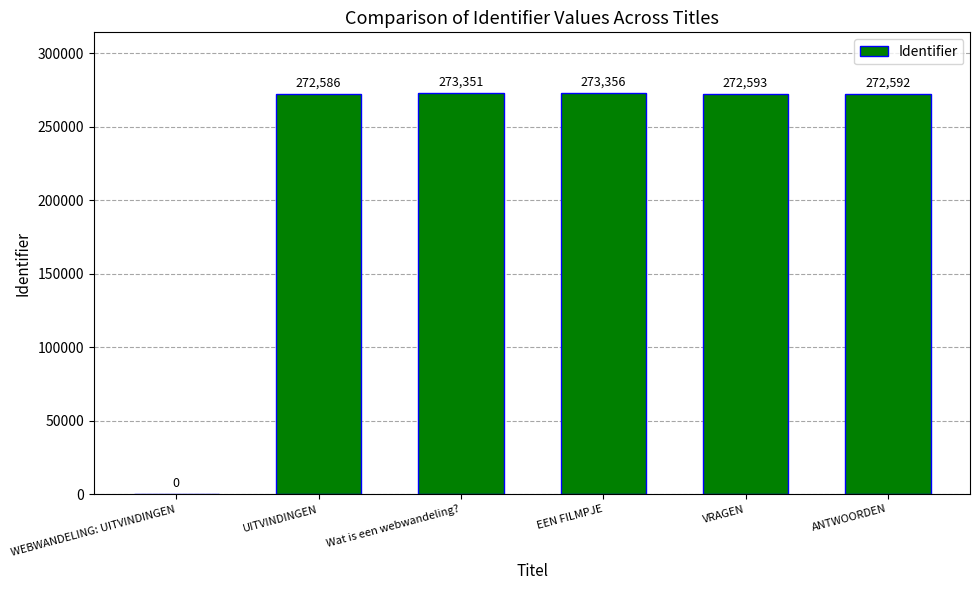

What is the sum of the values at UITVINDINGEN and VRAGEN?

545179